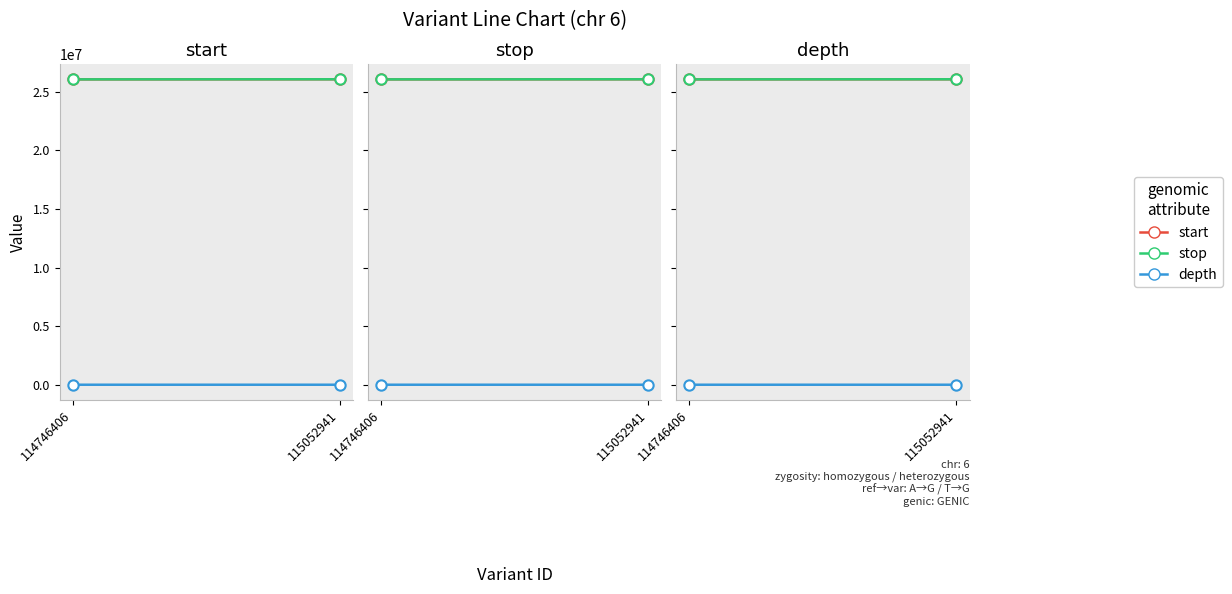

Is the value of stop at 114746406 greater than the value of depth at 114746406?

Yes